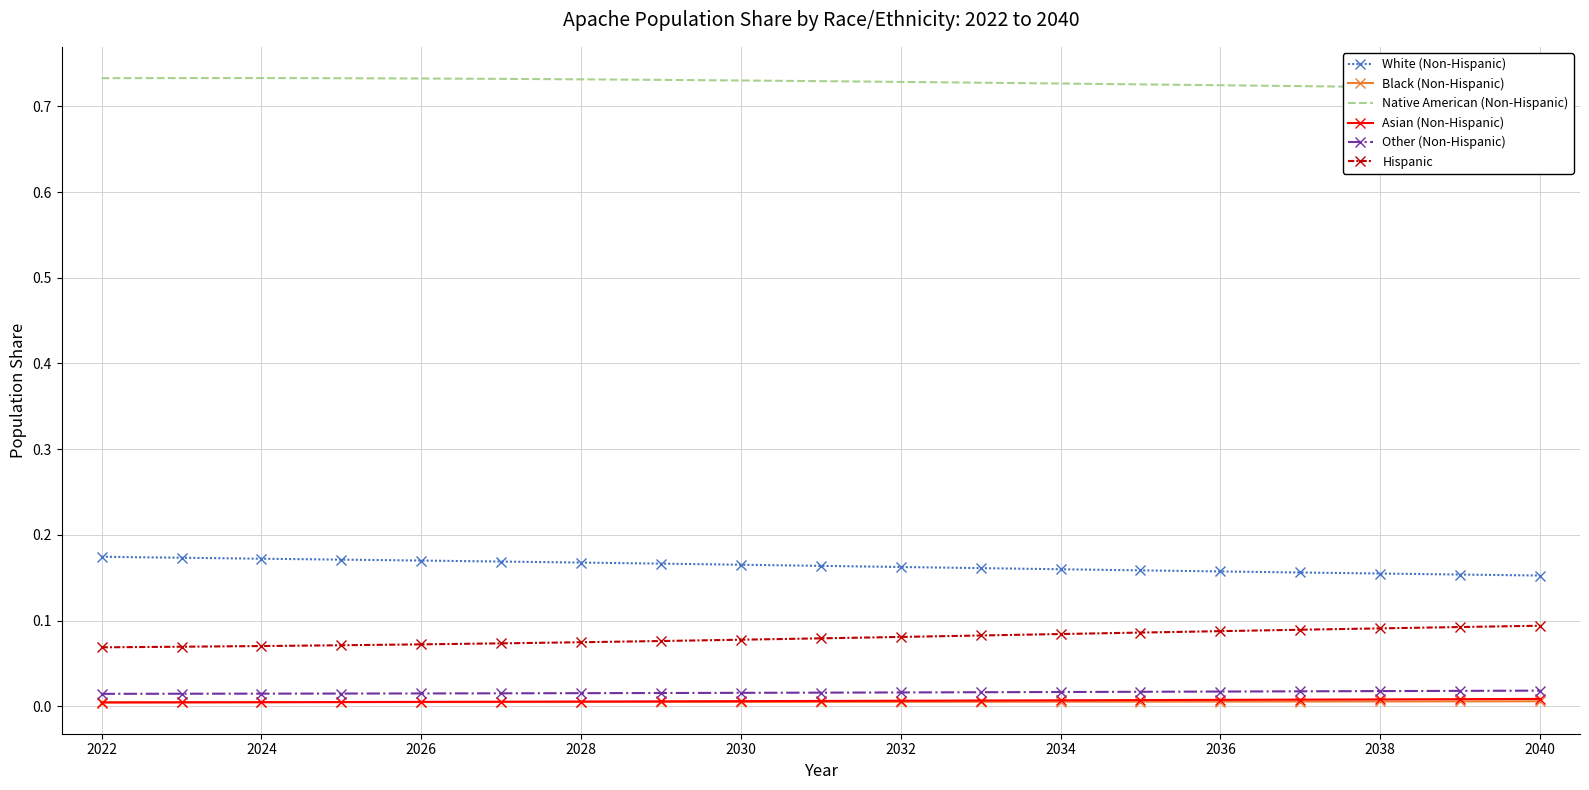

How many categories are shown in the chart?

19